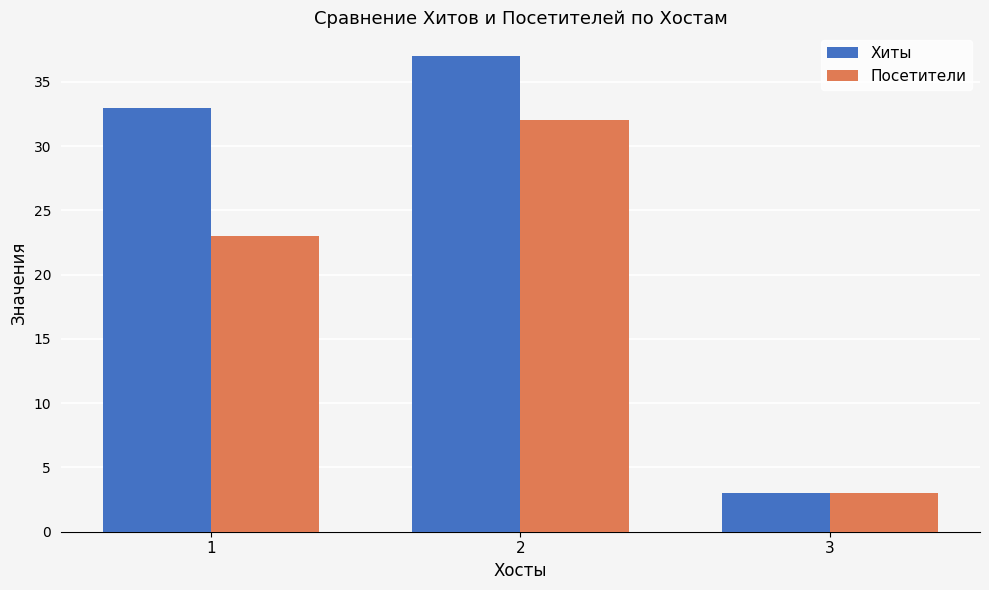

How many bars are there in total?

6